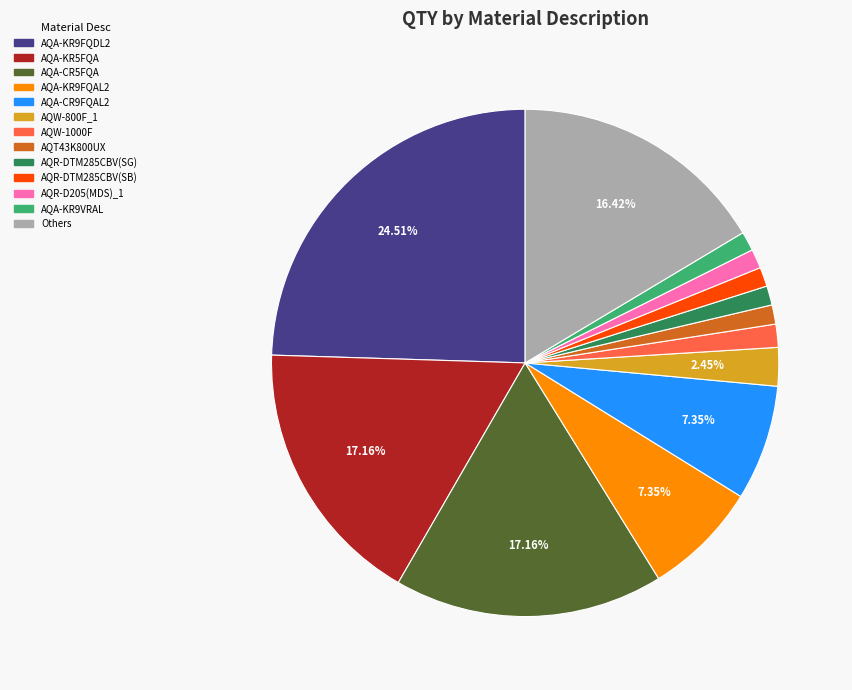

How many segments does this pie chart have?

13